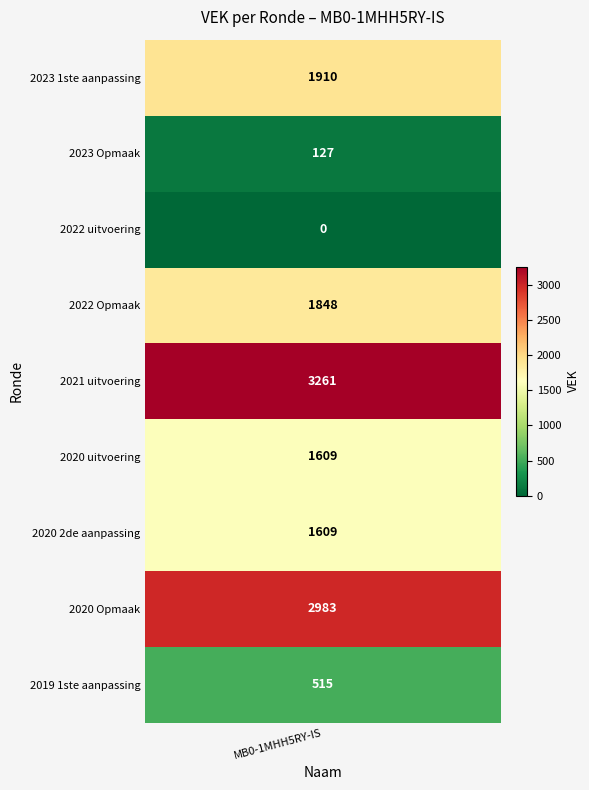

Reading left to right, extract all data points from this chart.

2023 1ste aanpassing=1910	2023 Opmaak=127	2022 uitvoering=0	2022 Opmaak=1848	2021 uitvoering=3261	2020 uitvoering=1609	2020 2de aanpassing=1609	2020 Opmaak=2983	2019 1ste aanpassing=515